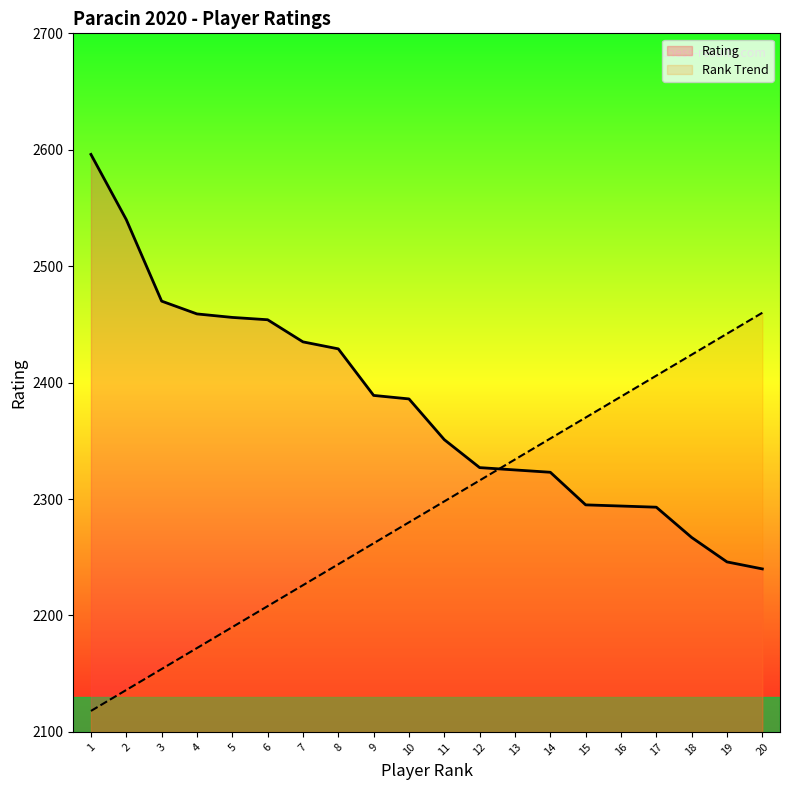

True or false: Rank has more than 2 points higher than both neighbors.

False